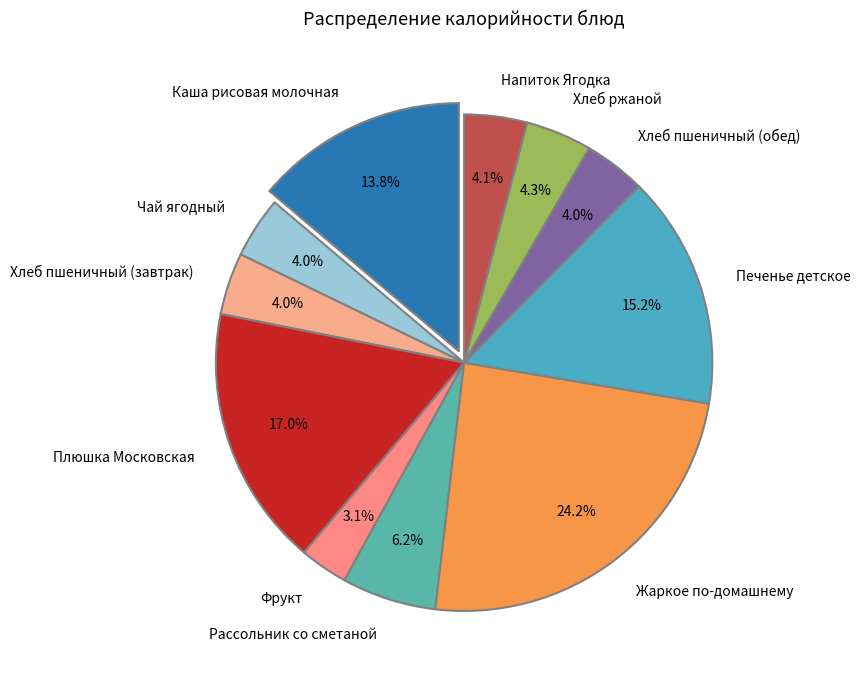

Approximately how many times larger is the value at Печенье детское compared to Хлеб ржаной?

3.5